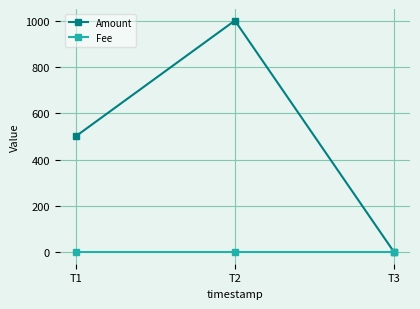

What is the value of the Amount point at the 1st from the left?

500.0